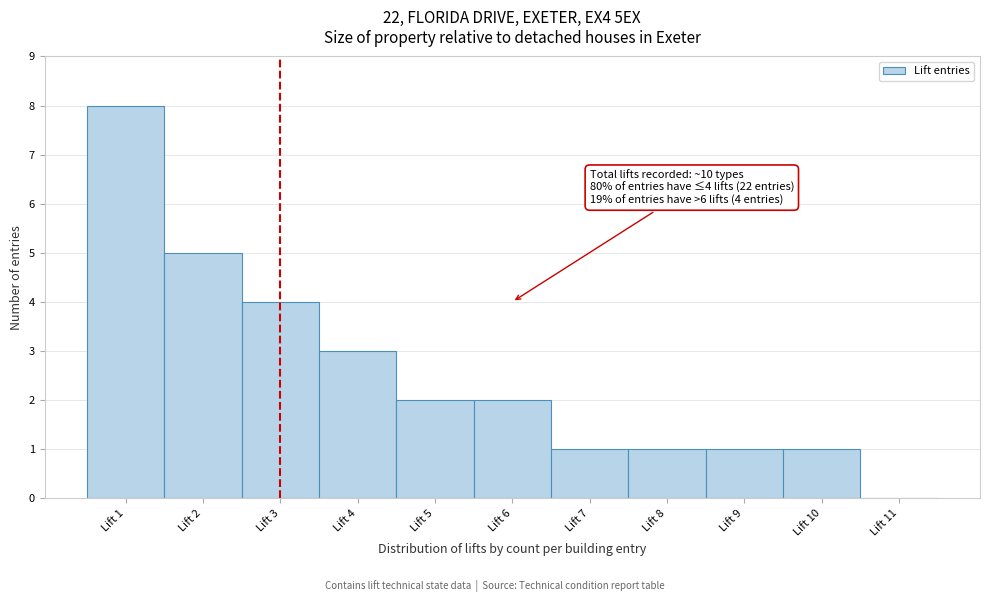

Which range on the x-axis has the tallest bar?

0.5 to 1.5